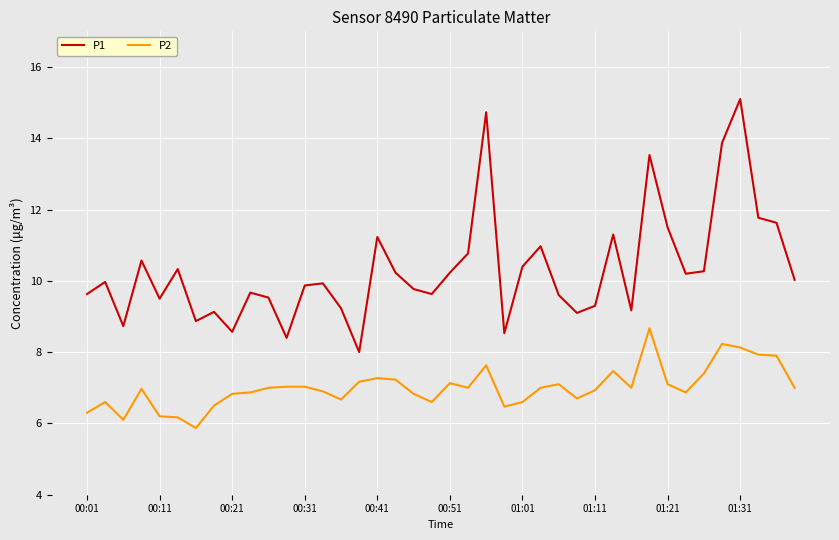

Rank the series by their average value, from lowest to highest.

P2, P1